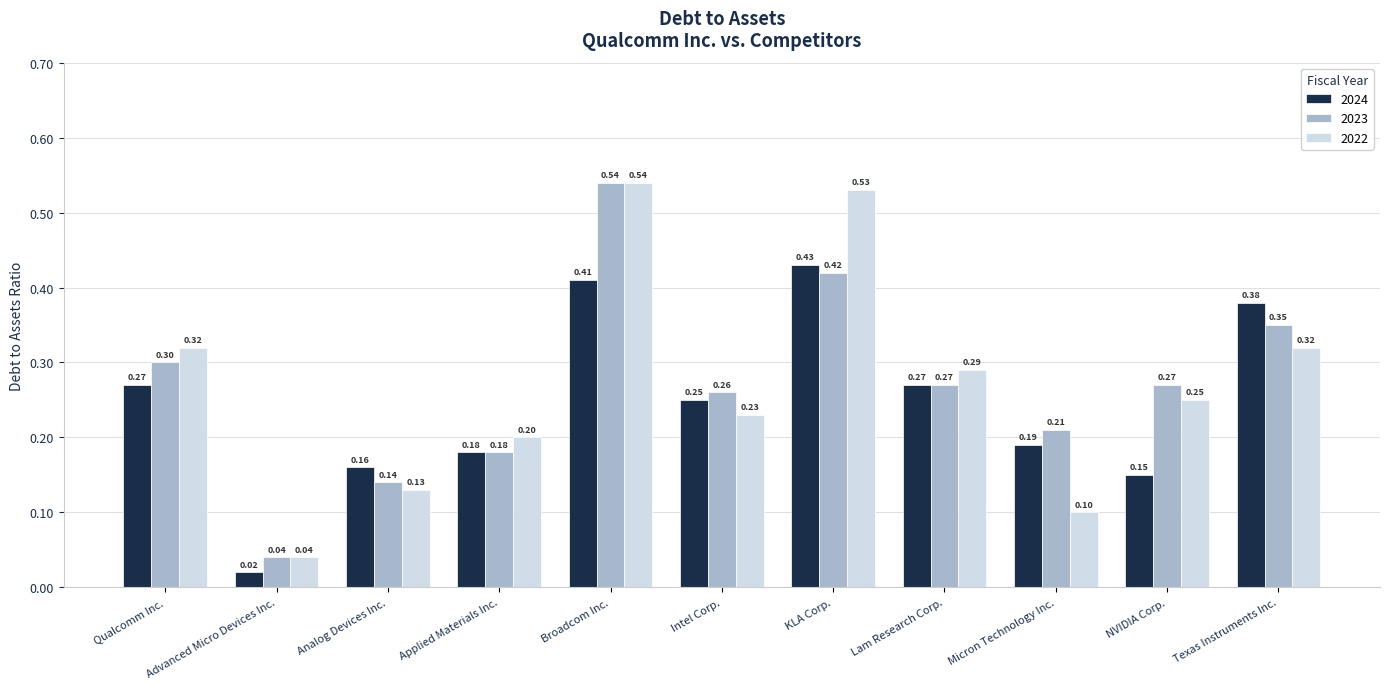

The 2022 series shows 0.1 at KLA Corp.. True or false?

False